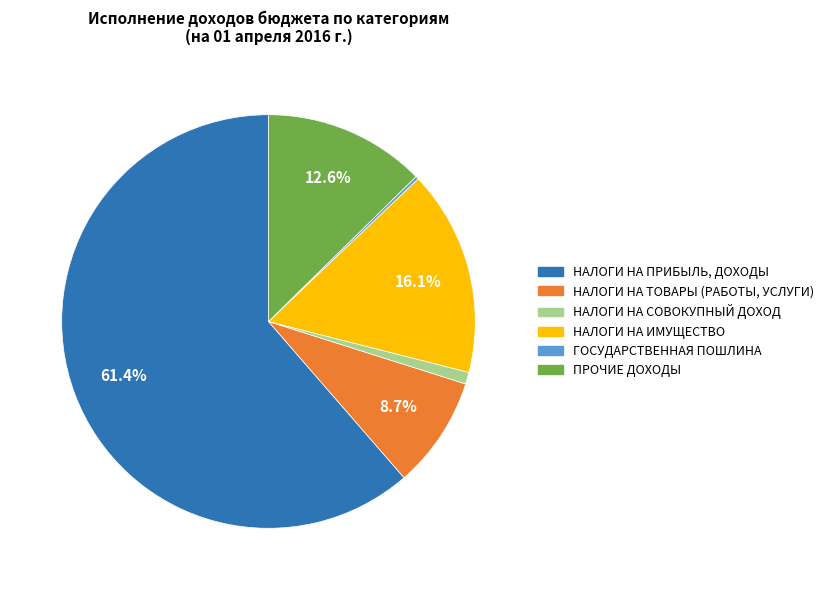

To the nearest percent, what portion does НАЛОГИ НА СОВОКУПНЫЙ ДОХОД represent?

1%